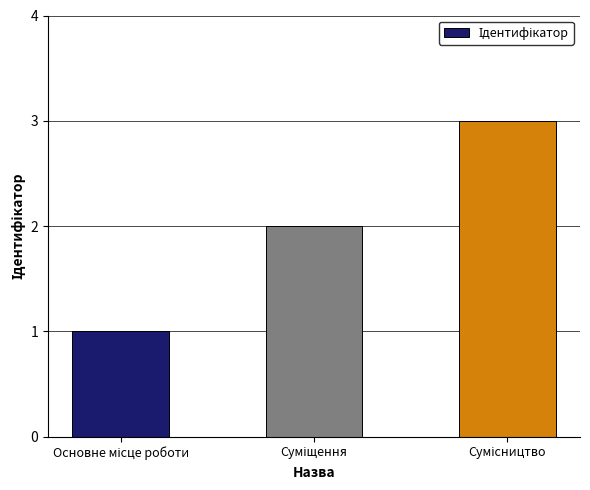

What is the maximum value shown in the chart?

3